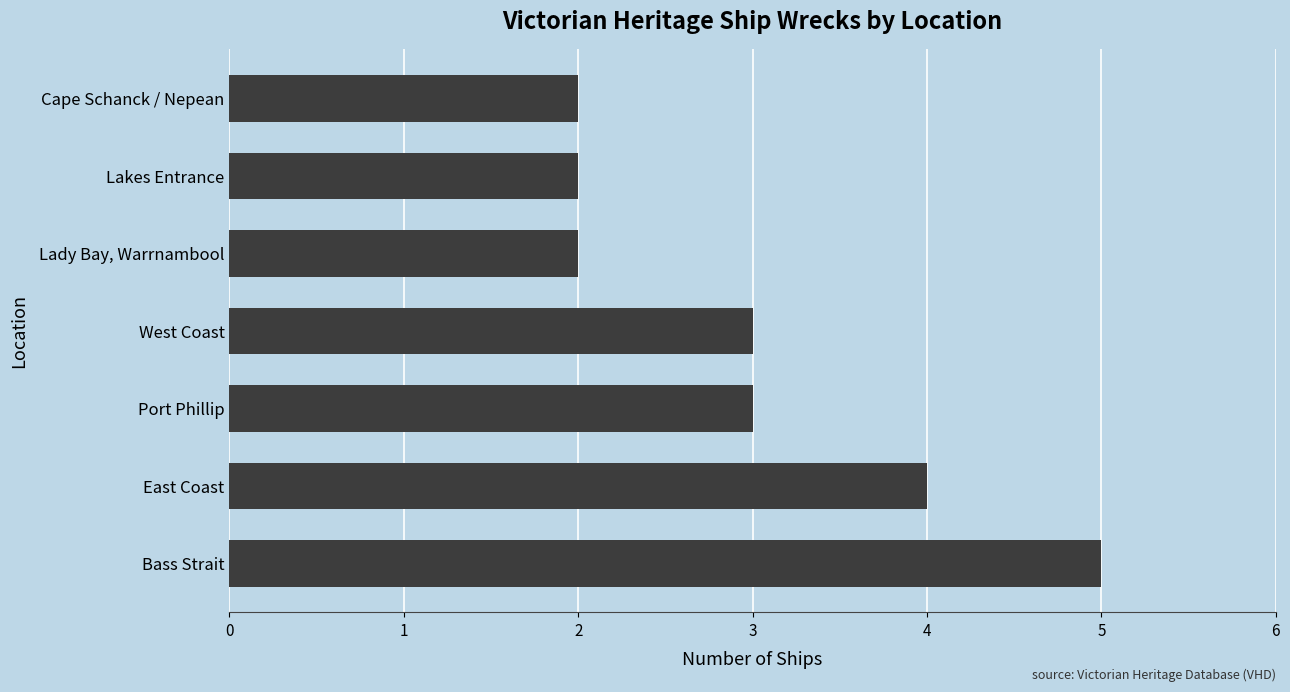

Is it true that the value at Port Phillip is 3?

True